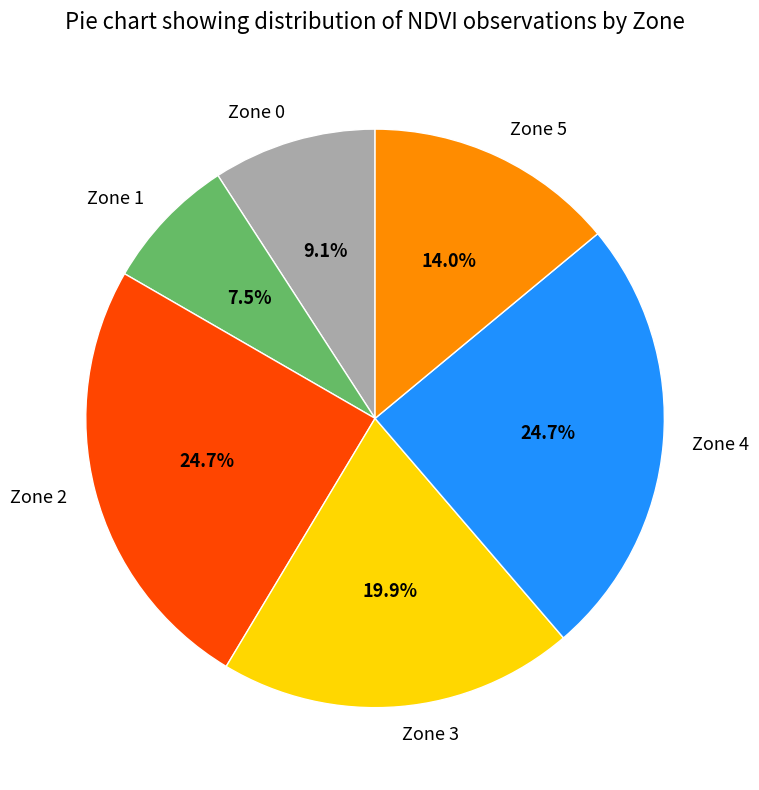

What portion of the pie excludes Zone 5?

86.0%